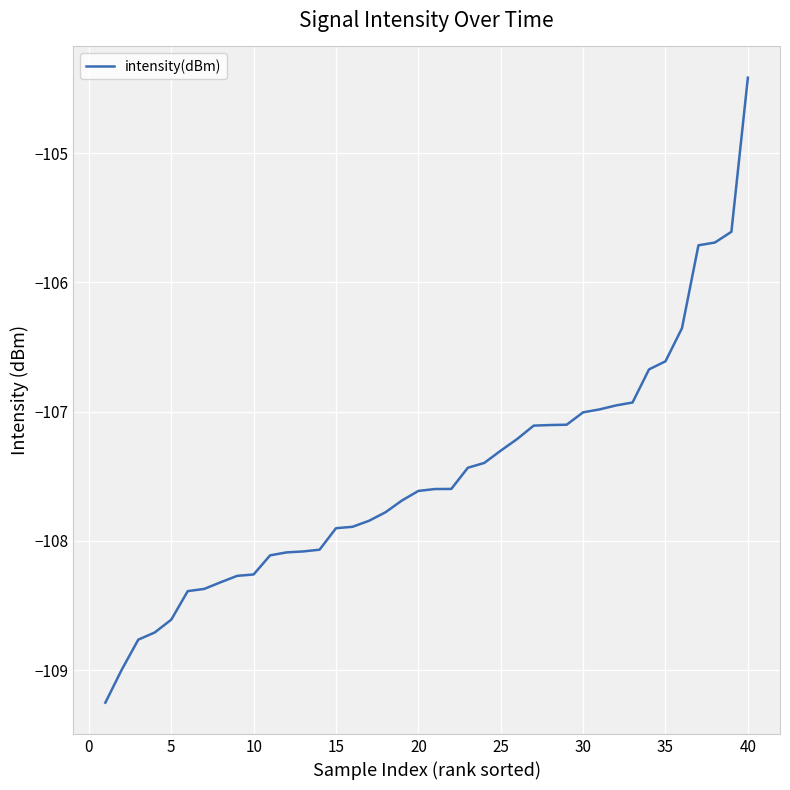

What is the average value?

-107.5